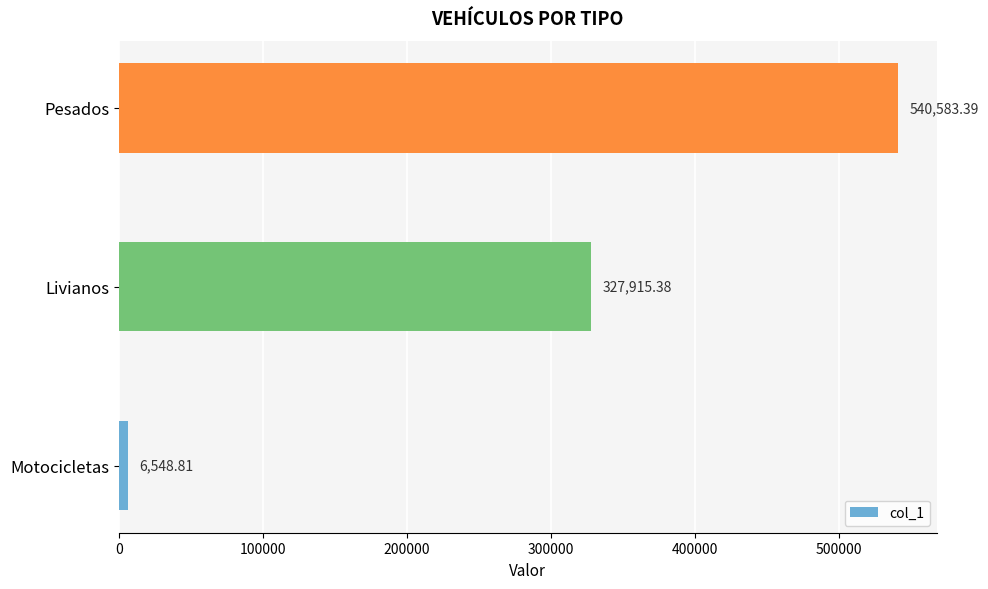

List the labels in order of value, smallest first.

Motocicletas, Livianos, Pesados